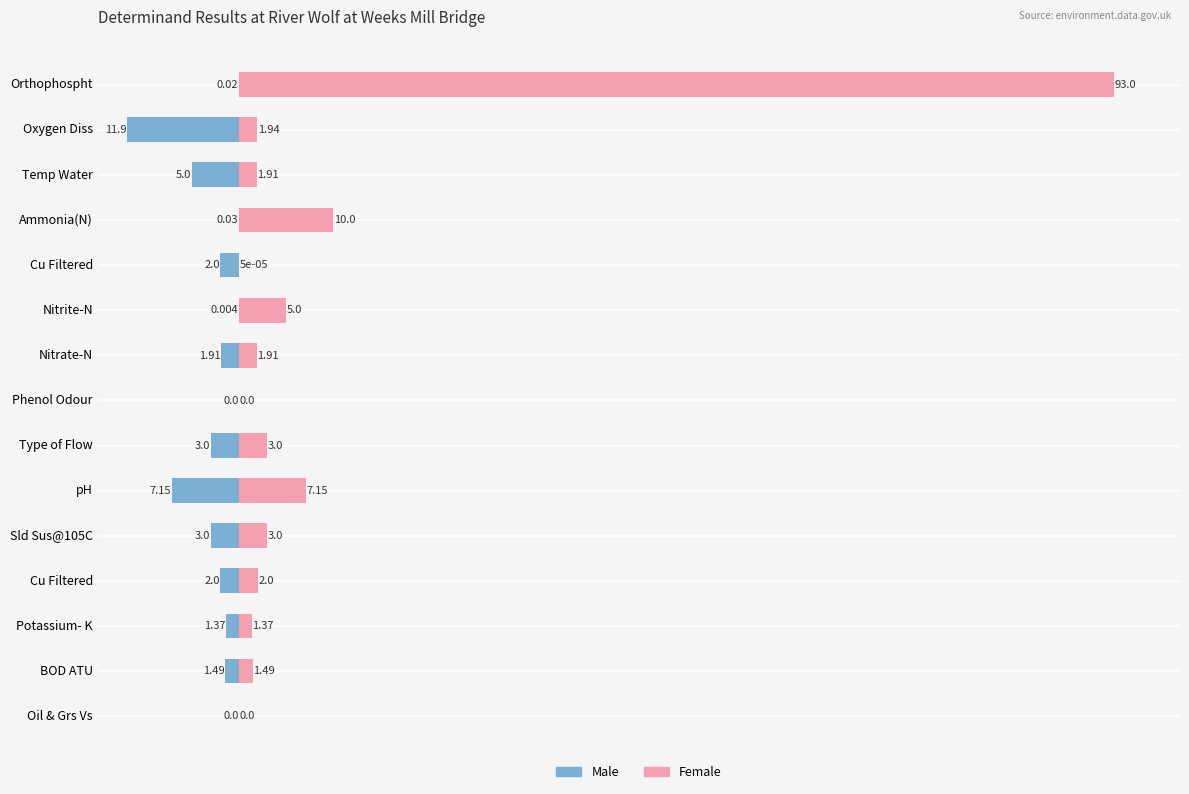

Read the Male value at Type of Flow.

-3.0